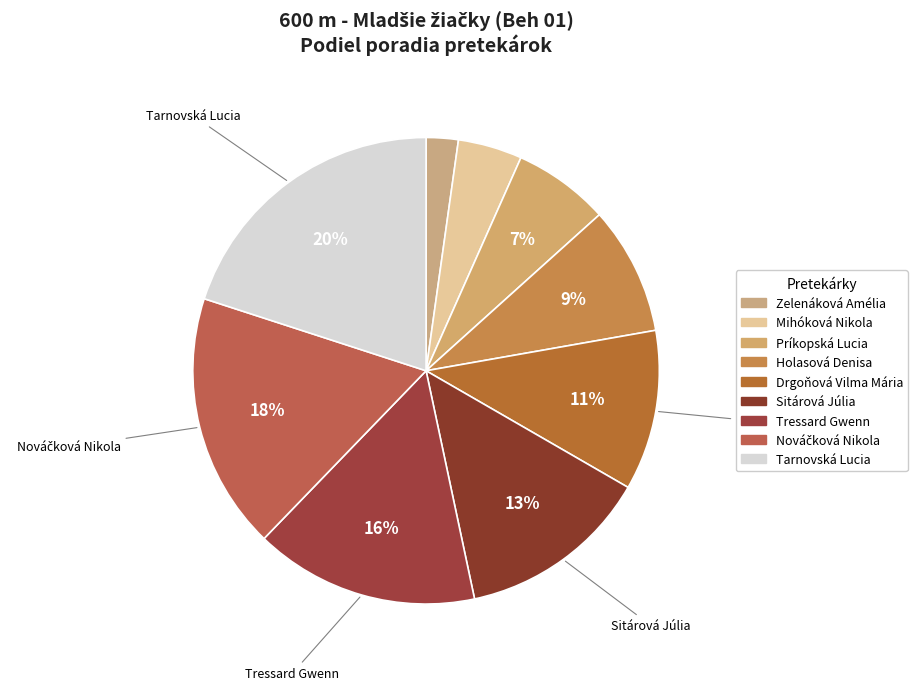

What is the largest slice in the pie chart?

Tarnovská Lucia